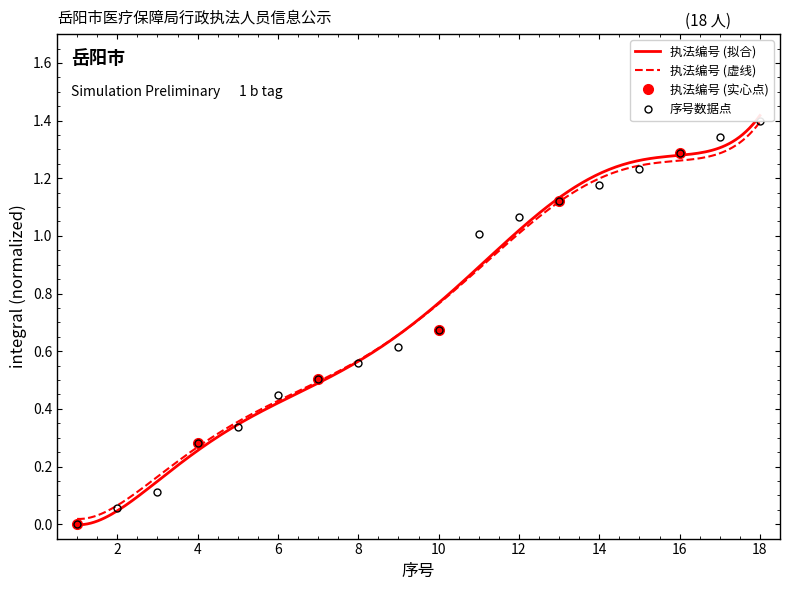

Reading left to right, list all the values displayed in this chart.

1=0.0	2=0.1	3=0.1	4=0.3	5=0.3	6=0.4	7=0.5	8=0.6	9=0.6	10=0.7	11=1.0	12=1.1	13=1.1	14=1.2	15=1.2	16=1.3	17=1.3	18=1.4